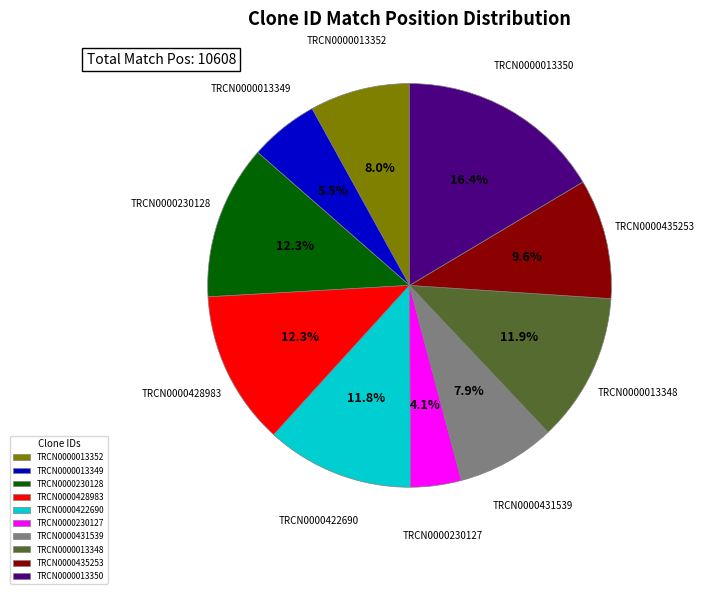

To the nearest percent, what portion does TRCN0000013352 represent?

8%